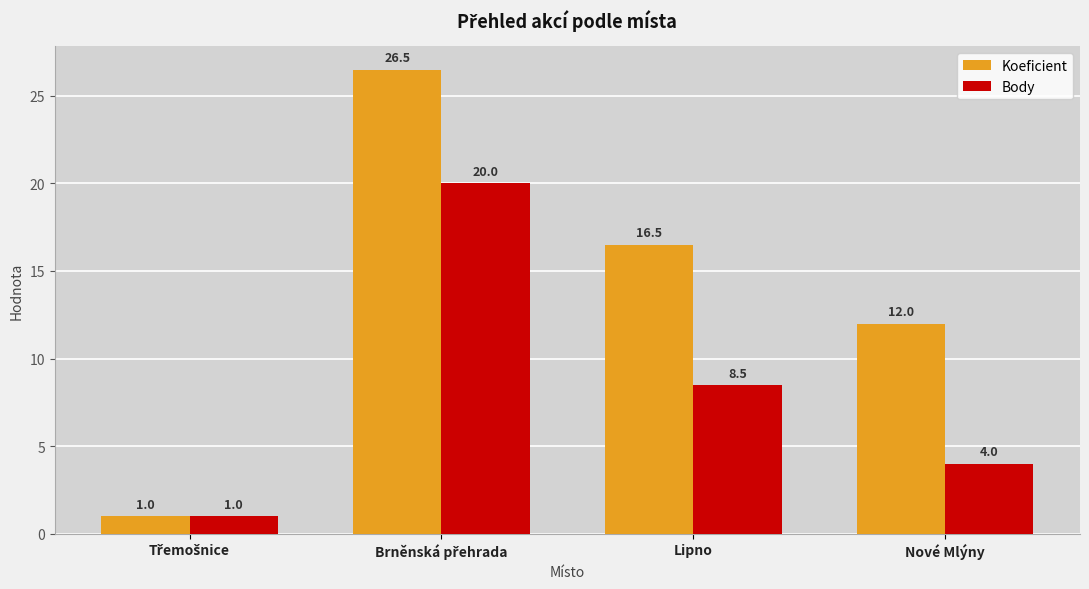

What is the lowest value of the Koeficient series?

1.0